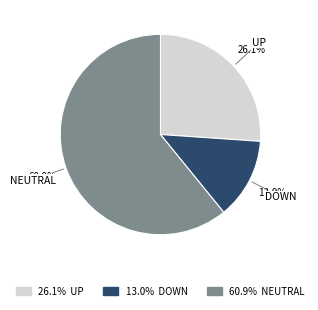

What percentage is NOT represented by NEUTRAL?

39.1%